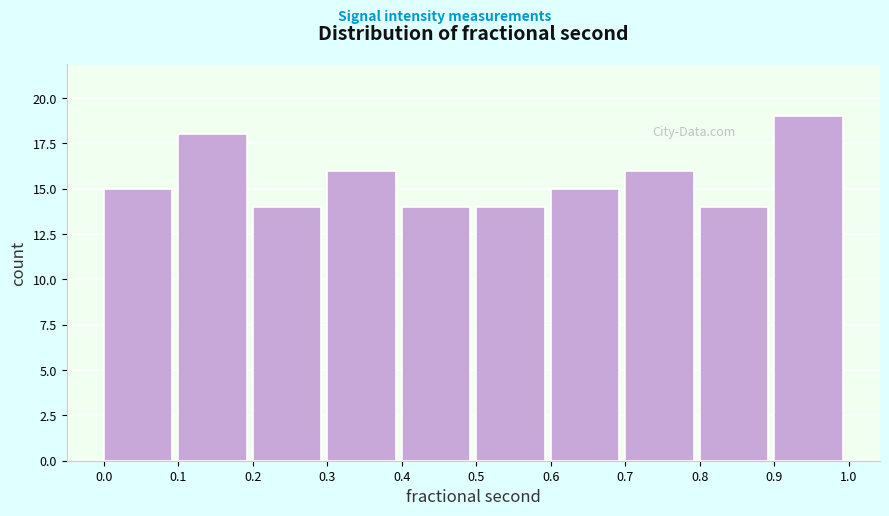

Reading left to right, what are all the values shown in this chart?

0.0=15	0.1=18	0.2=14	0.3=16	0.4=14	0.5=14	0.6=15	0.7=16	0.8=14	0.9=19